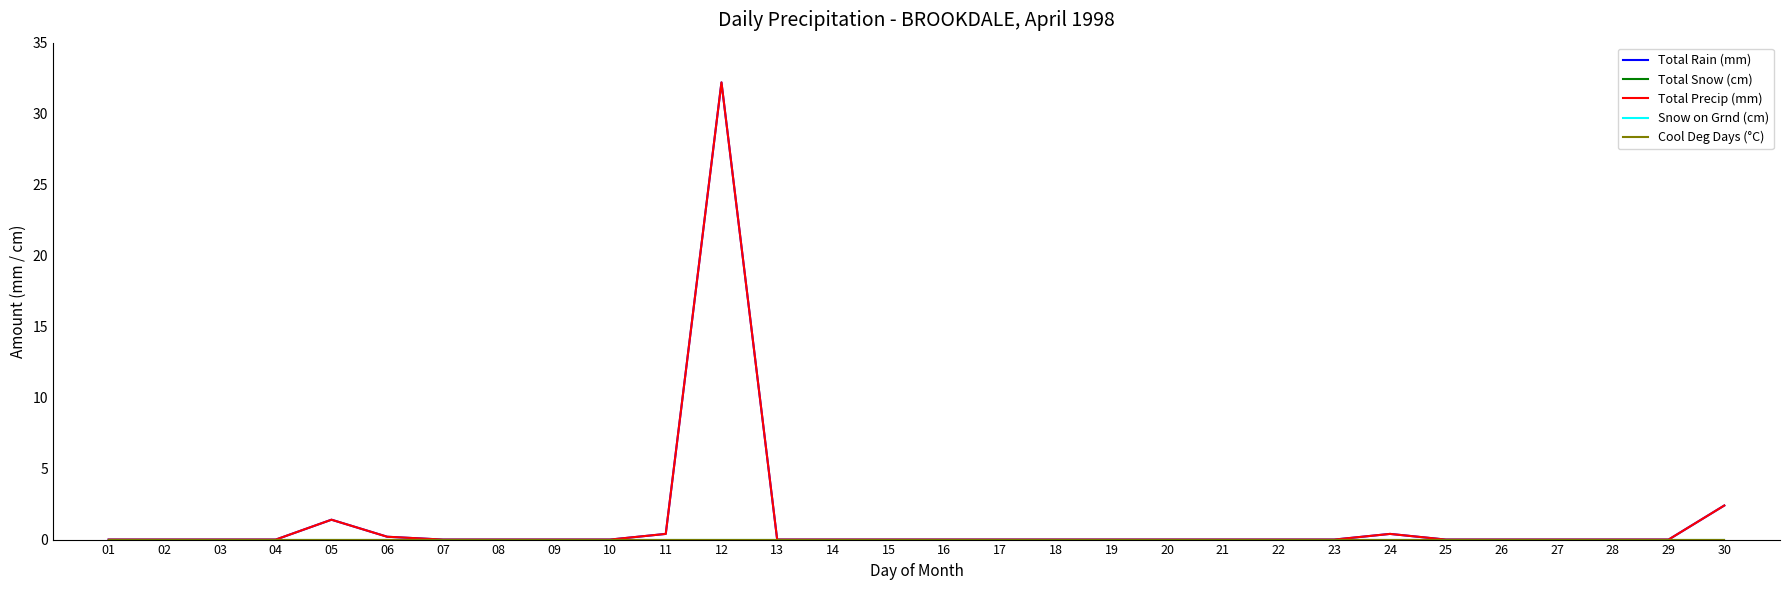

Which has a higher value, 17 or 10?

17